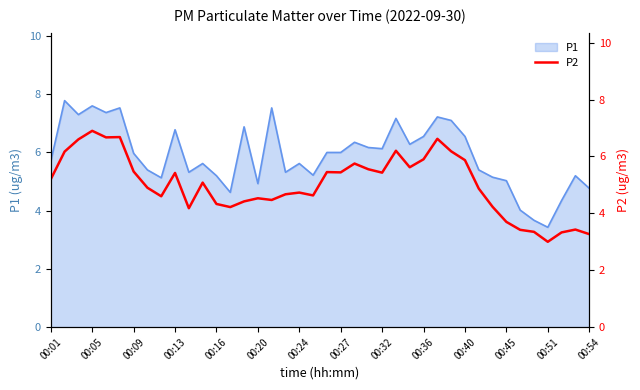

The value of P1 at 00:24 is 3.1. True or false?

False